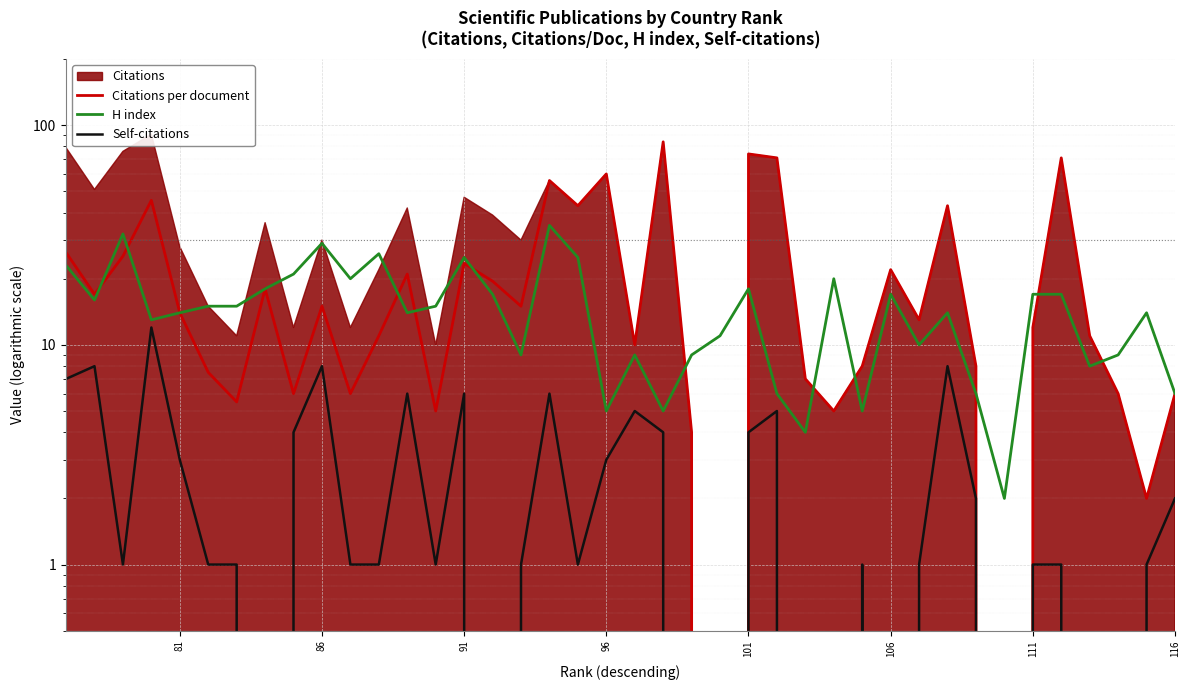

What is the highest value of the Citations per document series?

84.0